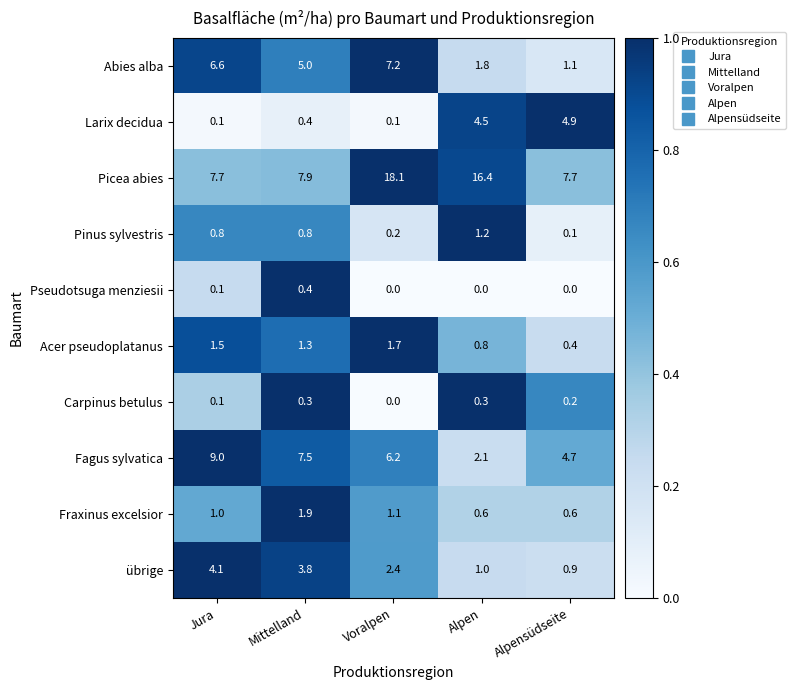

What is the difference between the maximum and minimum values in the Carpinus betulus series?

0.3